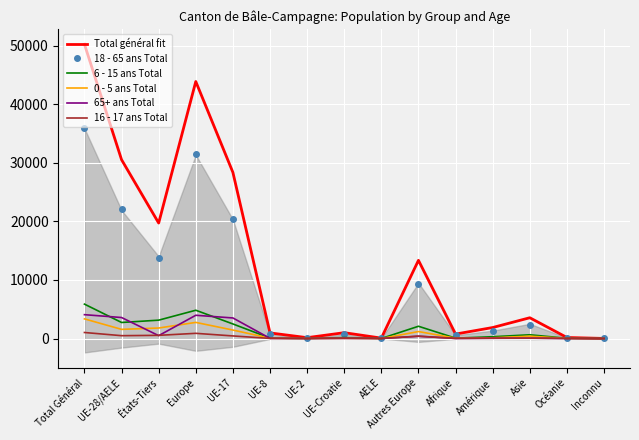

How many interior local peaks does the 65+ ans Total series have?

4